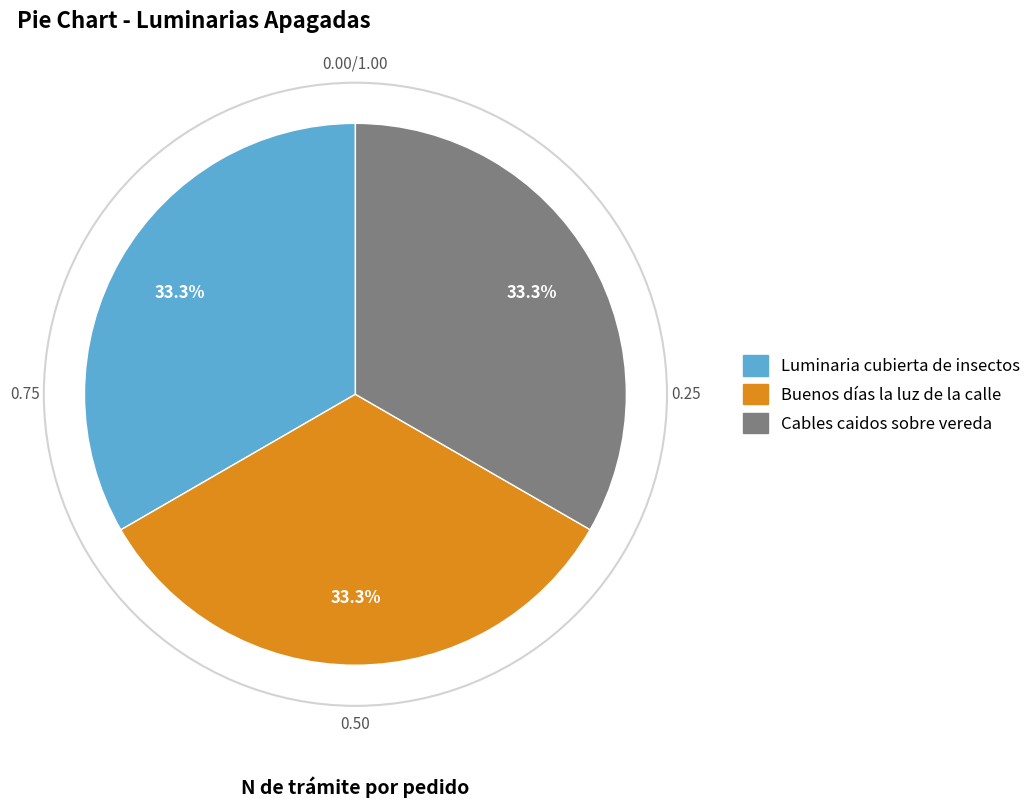

To the nearest percent, what is the average slice percentage?

33%